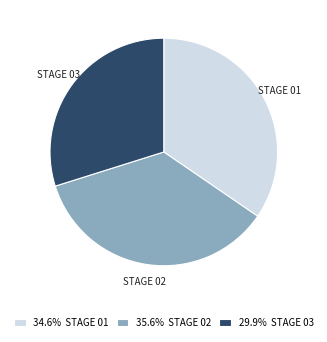

Does any single category account for the majority?

No